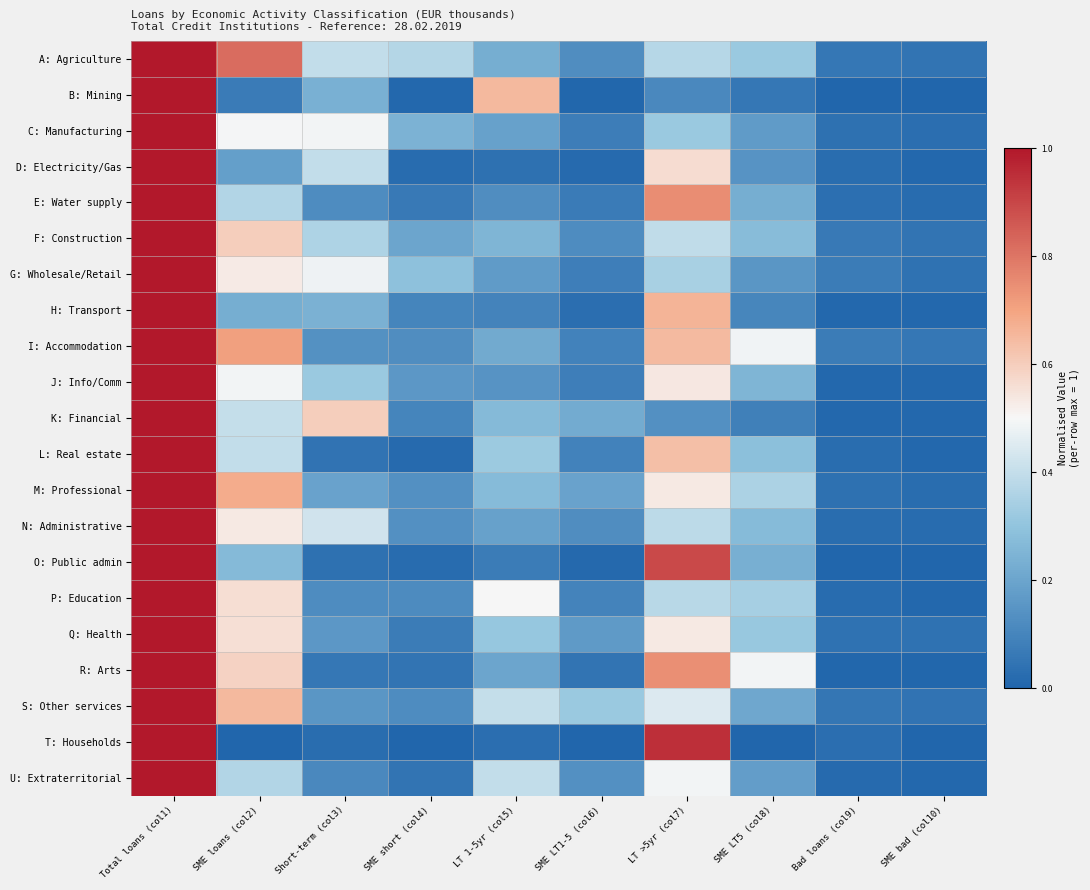

Reading right to left, transcribe all the data shown in this chart.

A: Agriculture: SME bad (col10)=0.0	Bad loans (col9)=0.1	SME LT5 (col8)=0.3	LT >5yr (col7)=0.4	SME LT1-5 (col6)=0.1	LT 1-5yr (col5)=0.2	SME short (col4)=0.4	Short-term (col3)=0.4	SME loans (col2)=0.8	Total loans (col1)=1.0
B: Mining: SME bad (col10)=0.0	Bad loans (col9)=0.0	SME LT5 (col8)=0.1	LT >5yr (col7)=0.1	SME LT1-5 (col6)=0.0	LT 1-5yr (col5)=0.7	SME short (col4)=0.0	Short-term (col3)=0.2	SME loans (col2)=0.1	Total loans (col1)=1.0
C: Manufacturing: SME bad (col10)=0.0	Bad loans (col9)=0.0	SME LT5 (col8)=0.2	LT >5yr (col7)=0.3	SME LT1-5 (col6)=0.1	LT 1-5yr (col5)=0.2	SME short (col4)=0.2	Short-term (col3)=0.5	SME loans (col2)=0.5	Total loans (col1)=1.0
D: Electricity/Gas: SME bad (col10)=0.0	Bad loans (col9)=0.0	SME LT5 (col8)=0.1	LT >5yr (col7)=0.6	SME LT1-5 (col6)=0.0	LT 1-5yr (col5)=0.0	SME short (col4)=0.0	Short-term (col3)=0.4	SME loans (col2)=0.2	Total loans (col1)=1.0
E: Water supply: SME bad (col10)=0.0	Bad loans (col9)=0.0	SME LT5 (col8)=0.2	LT >5yr (col7)=0.7	SME LT1-5 (col6)=0.1	LT 1-5yr (col5)=0.1	SME short (col4)=0.1	Short-term (col3)=0.1	SME loans (col2)=0.4	Total loans (col1)=1.0
F: Construction: SME bad (col10)=0.0	Bad loans (col9)=0.1	SME LT5 (col8)=0.3	LT >5yr (col7)=0.4	SME LT1-5 (col6)=0.1	LT 1-5yr (col5)=0.3	SME short (col4)=0.2	Short-term (col3)=0.4	SME loans (col2)=0.6	Total loans (col1)=1.0
G: Wholesale/Retail: SME bad (col10)=0.0	Bad loans (col9)=0.1	SME LT5 (col8)=0.2	LT >5yr (col7)=0.3	SME LT1-5 (col6)=0.1	LT 1-5yr (col5)=0.2	SME short (col4)=0.3	Short-term (col3)=0.5	SME loans (col2)=0.5	Total loans (col1)=1.0
H: Transport: SME bad (col10)=0.0	Bad loans (col9)=0.0	SME LT5 (col8)=0.1	LT >5yr (col7)=0.7	SME LT1-5 (col6)=0.0	LT 1-5yr (col5)=0.1	SME short (col4)=0.1	Short-term (col3)=0.2	SME loans (col2)=0.2	Total loans (col1)=1.0
I: Accommodation: SME bad (col10)=0.1	Bad loans (col9)=0.1	SME LT5 (col8)=0.5	LT >5yr (col7)=0.6	SME LT1-5 (col6)=0.1	LT 1-5yr (col5)=0.2	SME short (col4)=0.1	Short-term (col3)=0.1	SME loans (col2)=0.7	Total loans (col1)=1.0
J: Info/Comm: SME bad (col10)=0.0	Bad loans (col9)=0.0	SME LT5 (col8)=0.3	LT >5yr (col7)=0.5	SME LT1-5 (col6)=0.1	LT 1-5yr (col5)=0.1	SME short (col4)=0.2	Short-term (col3)=0.3	SME loans (col2)=0.5	Total loans (col1)=1.0
K: Financial: SME bad (col10)=0.0	Bad loans (col9)=0.0	SME LT5 (col8)=0.1	LT >5yr (col7)=0.1	SME LT1-5 (col6)=0.2	LT 1-5yr (col5)=0.3	SME short (col4)=0.1	Short-term (col3)=0.6	SME loans (col2)=0.4	Total loans (col1)=1.0
L: Real estate: SME bad (col10)=0.0	Bad loans (col9)=0.0	SME LT5 (col8)=0.3	LT >5yr (col7)=0.6	SME LT1-5 (col6)=0.1	LT 1-5yr (col5)=0.3	SME short (col4)=0.0	Short-term (col3)=0.0	SME loans (col2)=0.4	Total loans (col1)=1.0
M: Professional: SME bad (col10)=0.0	Bad loans (col9)=0.0	SME LT5 (col8)=0.4	LT >5yr (col7)=0.5	SME LT1-5 (col6)=0.2	LT 1-5yr (col5)=0.3	SME short (col4)=0.1	Short-term (col3)=0.2	SME loans (col2)=0.7	Total loans (col1)=1.0
N: Administrative: SME bad (col10)=0.0	Bad loans (col9)=0.0	SME LT5 (col8)=0.3	LT >5yr (col7)=0.4	SME LT1-5 (col6)=0.1	LT 1-5yr (col5)=0.2	SME short (col4)=0.1	Short-term (col3)=0.4	SME loans (col2)=0.5	Total loans (col1)=1.0
O: Public admin: SME bad (col10)=0.0	Bad loans (col9)=0.0	SME LT5 (col8)=0.2	LT >5yr (col7)=0.9	SME LT1-5 (col6)=0.0	LT 1-5yr (col5)=0.1	SME short (col4)=0.0	Short-term (col3)=0.0	SME loans (col2)=0.3	Total loans (col1)=1.0
P: Education: SME bad (col10)=0.0	Bad loans (col9)=0.0	SME LT5 (col8)=0.3	LT >5yr (col7)=0.4	SME LT1-5 (col6)=0.1	LT 1-5yr (col5)=0.5	SME short (col4)=0.1	Short-term (col3)=0.1	SME loans (col2)=0.6	Total loans (col1)=1.0
Q: Health: SME bad (col10)=0.0	Bad loans (col9)=0.0	SME LT5 (col8)=0.3	LT >5yr (col7)=0.5	SME LT1-5 (col6)=0.2	LT 1-5yr (col5)=0.3	SME short (col4)=0.1	Short-term (col3)=0.2	SME loans (col2)=0.6	Total loans (col1)=1.0
R: Arts: SME bad (col10)=0.0	Bad loans (col9)=0.0	SME LT5 (col8)=0.5	LT >5yr (col7)=0.7	SME LT1-5 (col6)=0.0	LT 1-5yr (col5)=0.2	SME short (col4)=0.0	Short-term (col3)=0.1	SME loans (col2)=0.6	Total loans (col1)=1.0
S: Other services: SME bad (col10)=0.0	Bad loans (col9)=0.1	SME LT5 (col8)=0.2	LT >5yr (col7)=0.4	SME LT1-5 (col6)=0.3	LT 1-5yr (col5)=0.4	SME short (col4)=0.1	Short-term (col3)=0.2	SME loans (col2)=0.7	Total loans (col1)=1.0
T: Households: SME bad (col10)=0.0	Bad loans (col9)=0.0	SME LT5 (col8)=0.0	LT >5yr (col7)=0.9	SME LT1-5 (col6)=0.0	LT 1-5yr (col5)=0.0	SME short (col4)=0.0	Short-term (col3)=0.0	SME loans (col2)=0.0	Total loans (col1)=1.0
U: Extraterritorial: SME bad (col10)=0.0	Bad loans (col9)=0.0	SME LT5 (col8)=0.2	LT >5yr (col7)=0.5	SME LT1-5 (col6)=0.1	LT 1-5yr (col5)=0.4	SME short (col4)=0.1	Short-term (col3)=0.1	SME loans (col2)=0.4	Total loans (col1)=1.0